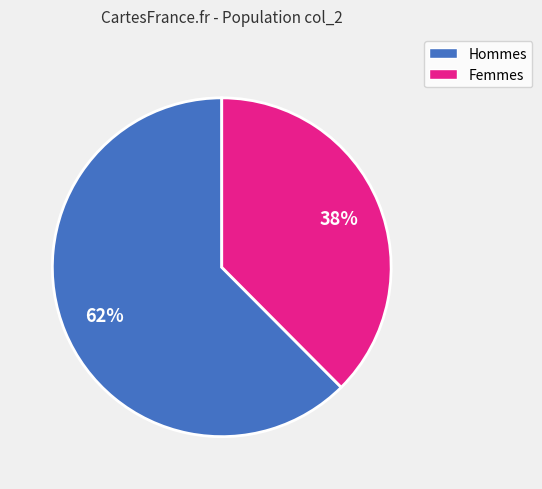

Is there a majority slice in this chart?

Yes